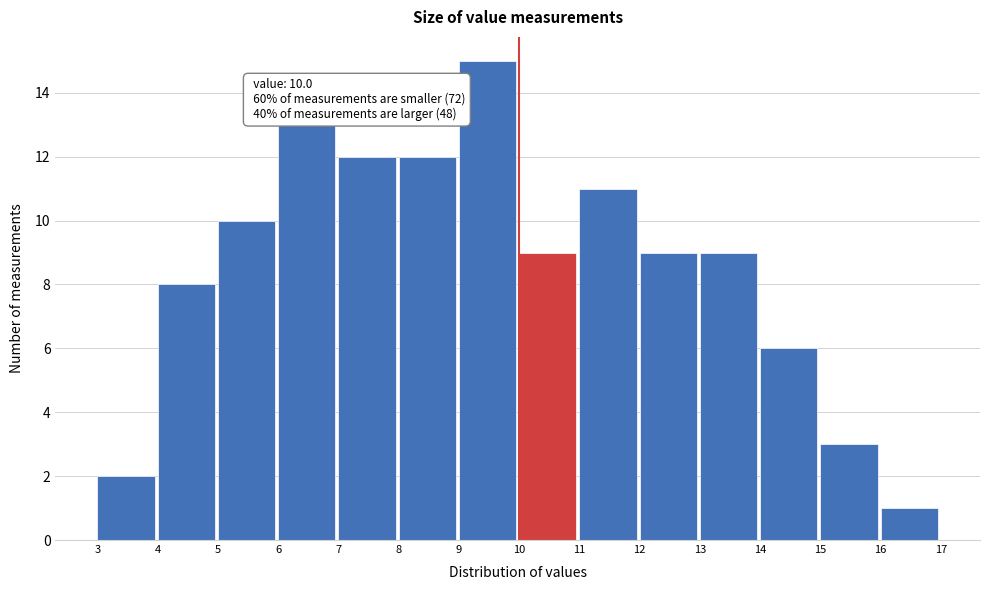

Over which range of the x-axis is the bar tallest?

9 to 10